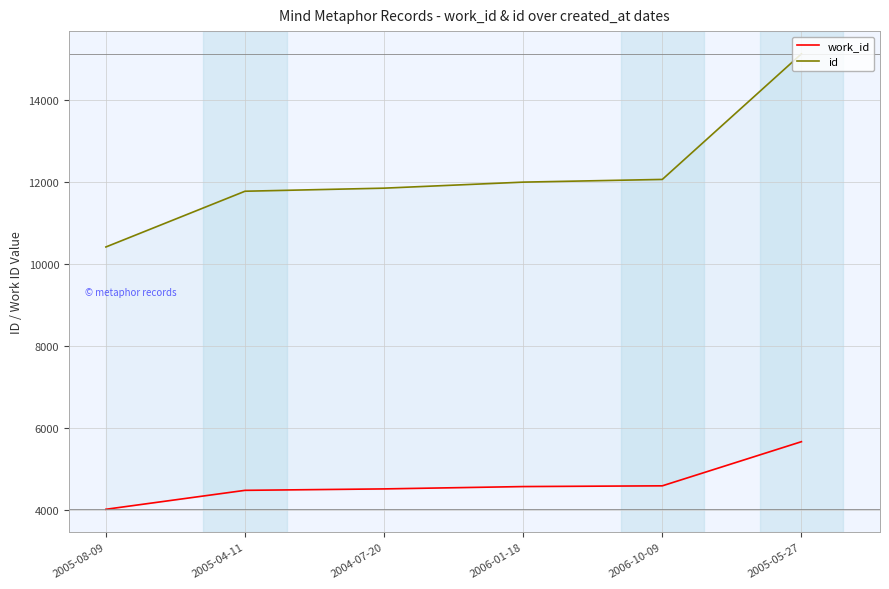

Reading right to left, list all the values displayed in this chart.

work_id: 2005-05-27=5658	2006-10-09=4582	2006-01-18=4564	2004-07-20=4507	2005-04-11=4472	2005-08-09=4010
id: 2005-05-27=15114	2006-10-09=12053	2006-01-18=11987	2004-07-20=11840	2005-04-11=11765	2005-08-09=10406